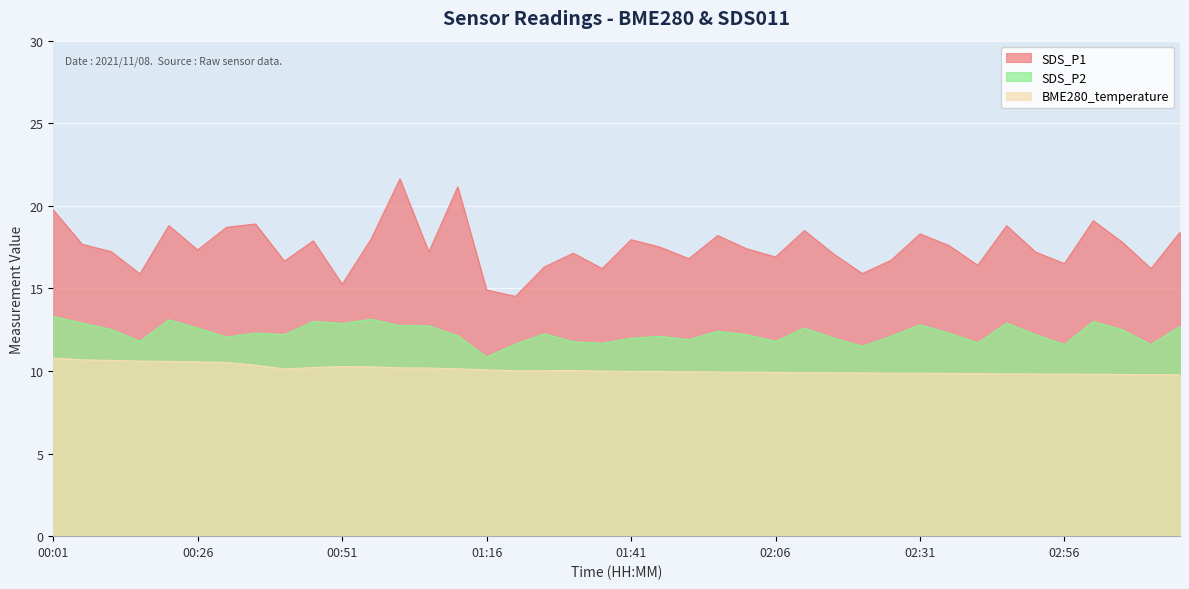

True or false: BME280_temperature and SDS_P2 intersect in this chart.

False